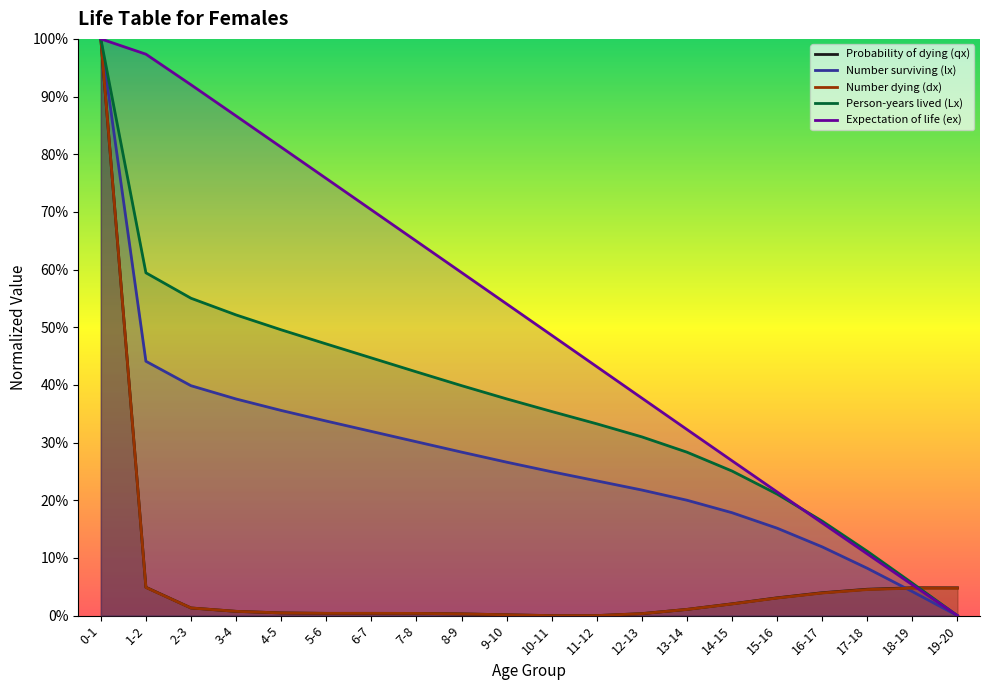

List the series in order of their peak value, lowest first.

Probability of dying (qx), Number surviving (lx), Number dying (dx), Person-years lived (Lx), Expectation of life (ex)